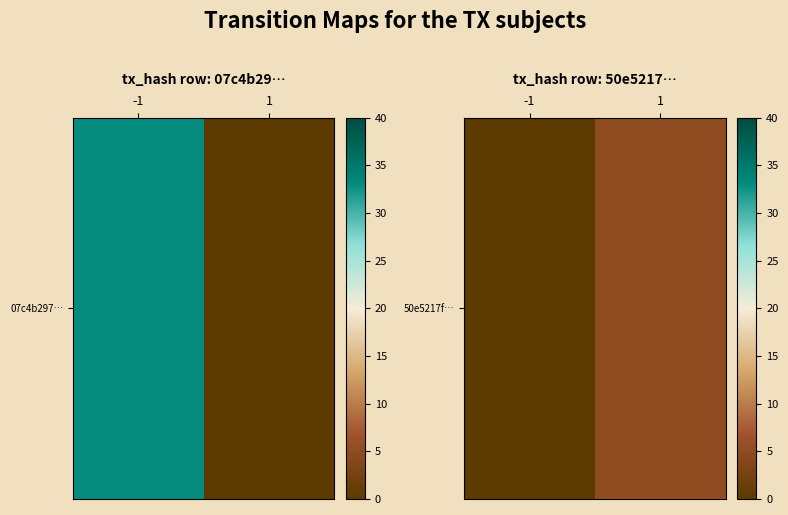

Which has a higher value, 1 or -1?

1